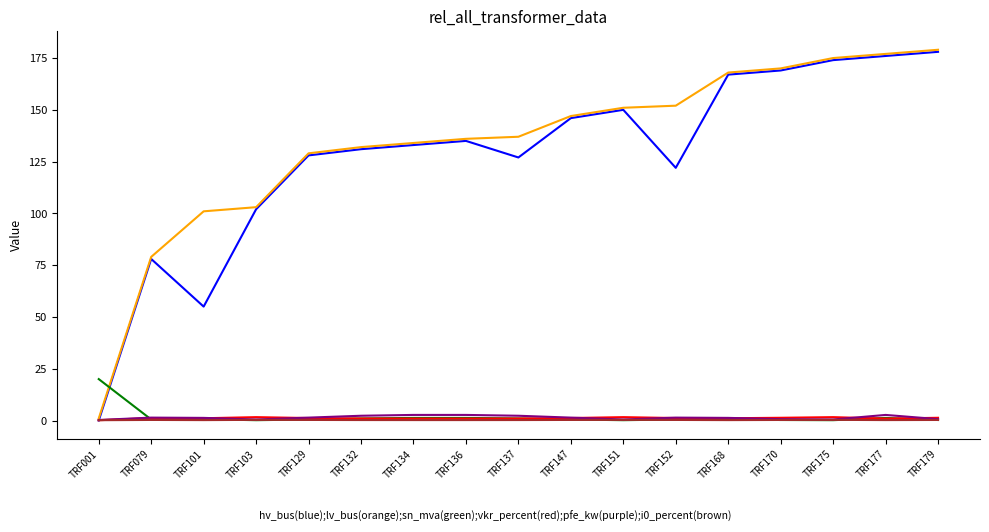

What is the maximum value shown in the chart?

179.0